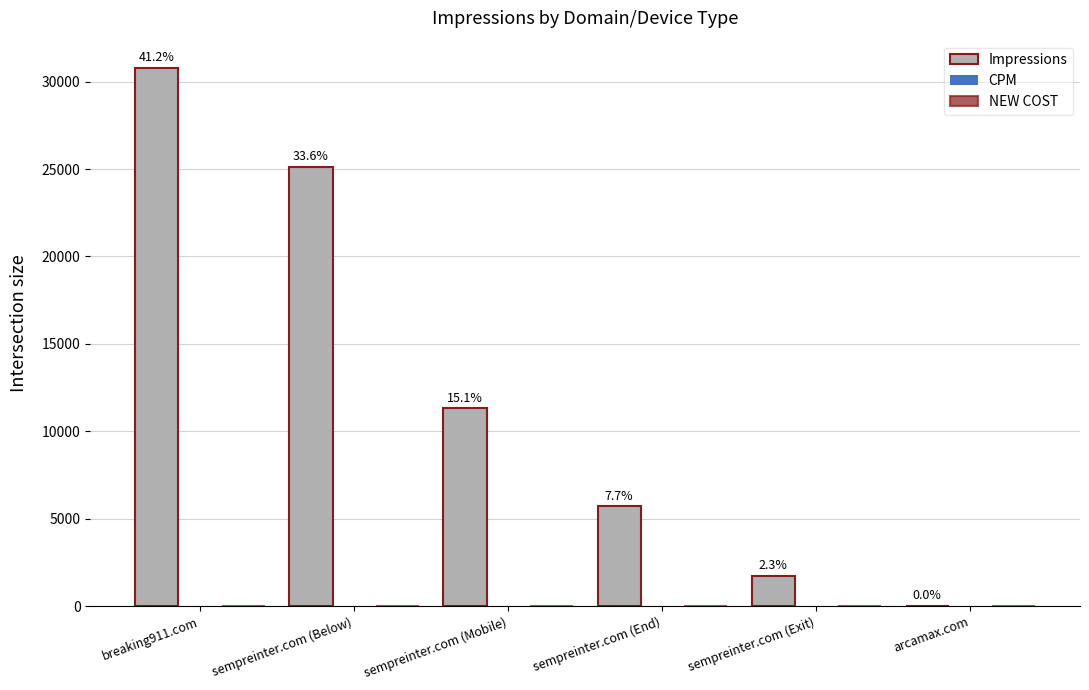

The value of Impressions at sempreinter.com (Mobile) is 19204.3. True or false?

False